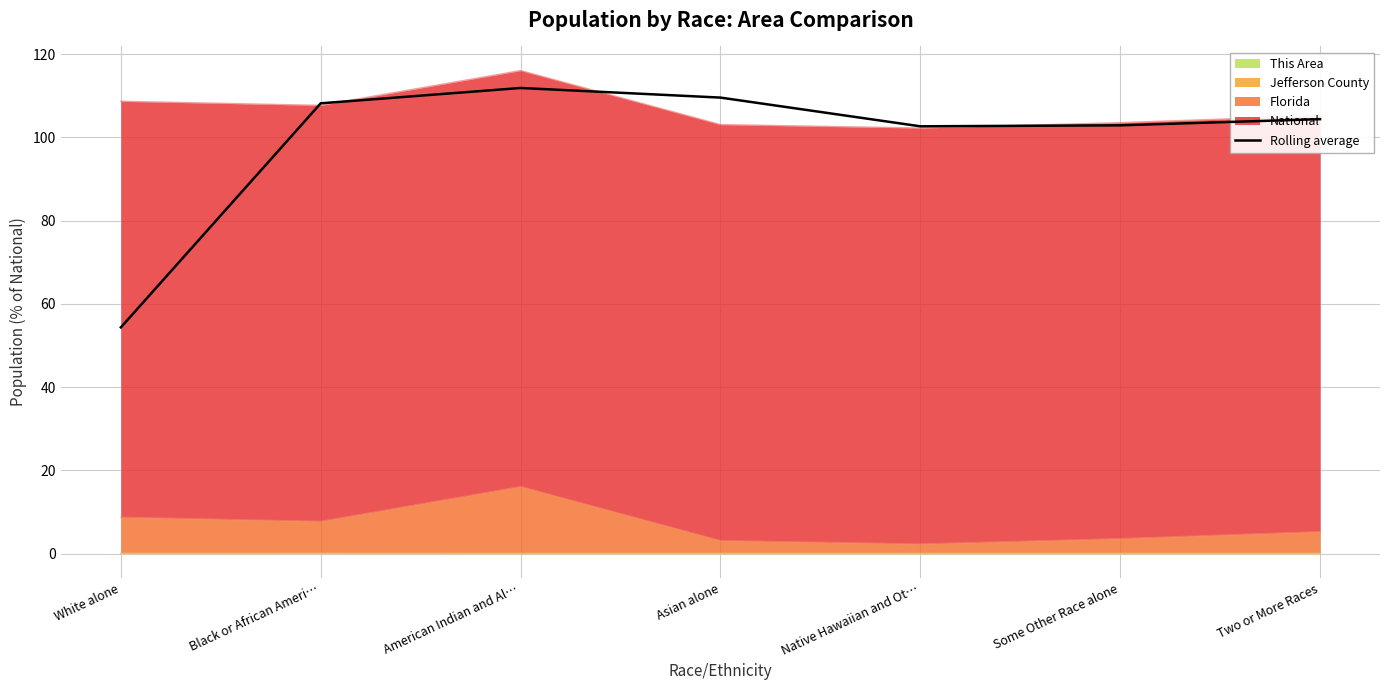

What is the sum of all values?

694.1